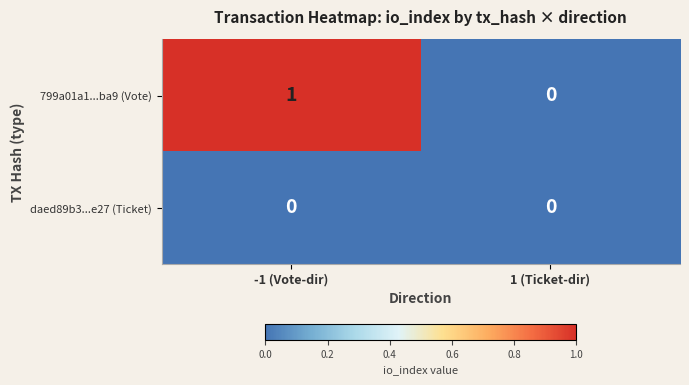

Which label corresponds to the largest value in the chart?

-1 (Vote-dir)